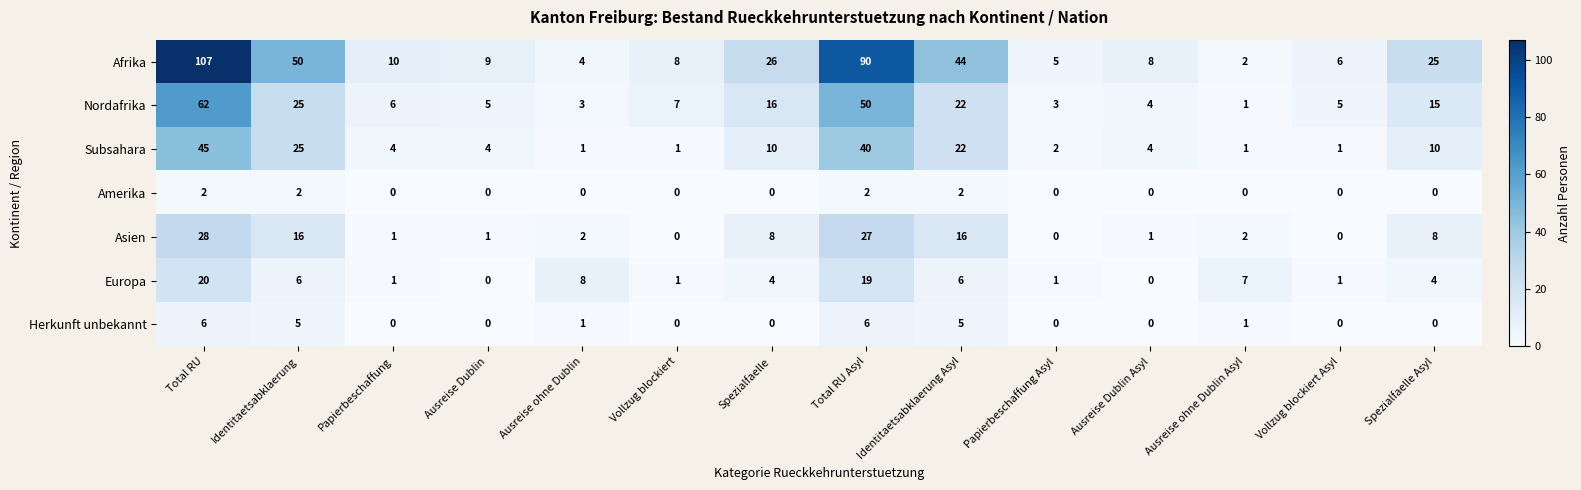

Is it true that Asien equals 0 at Ausreise Dublin?

False